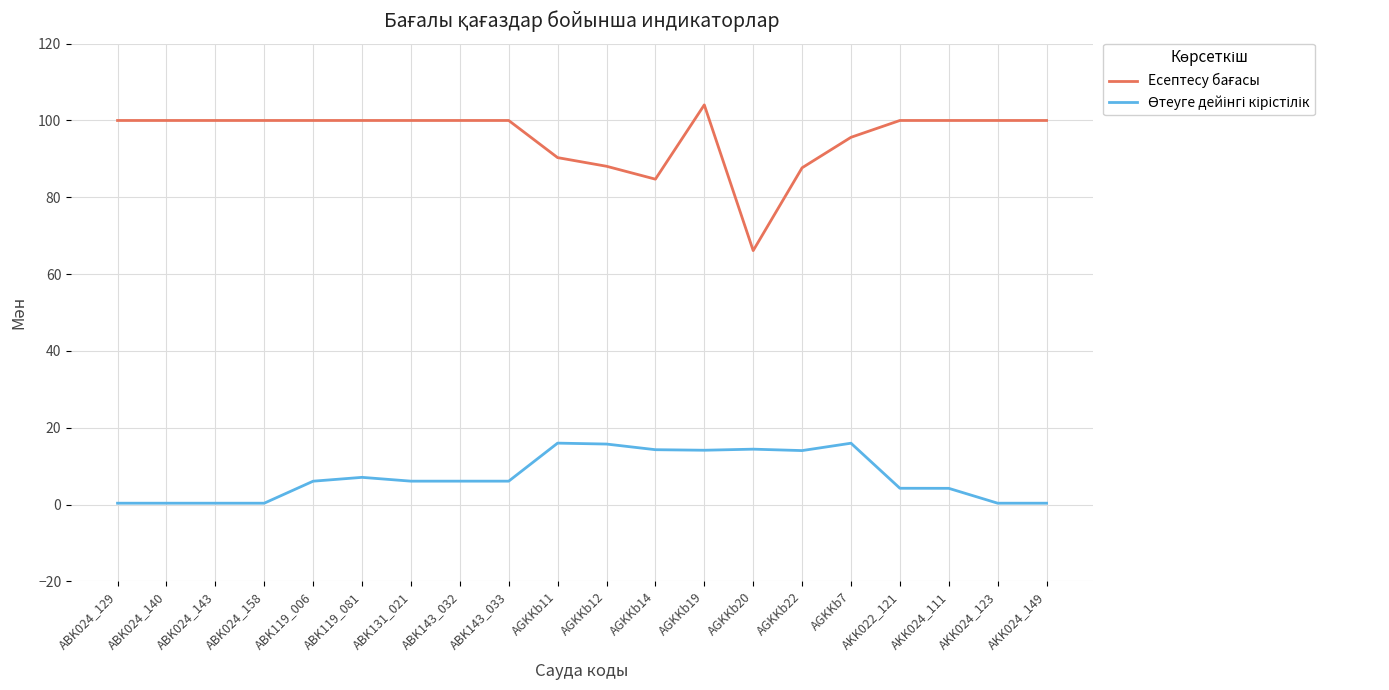

What is the greatest value displayed?

104.1